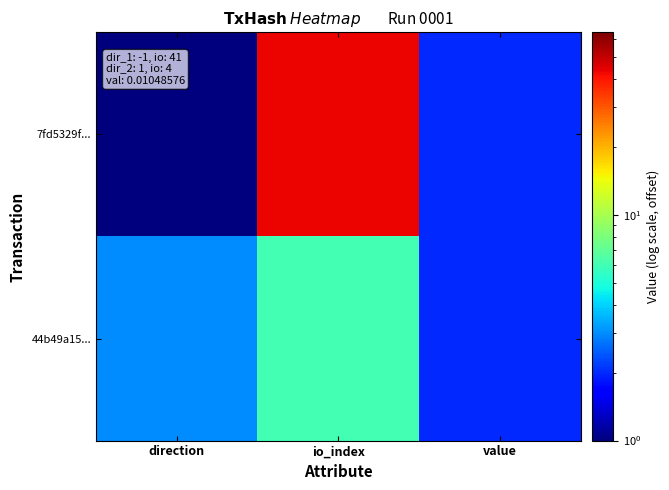

How many series are shown in this chart?

2